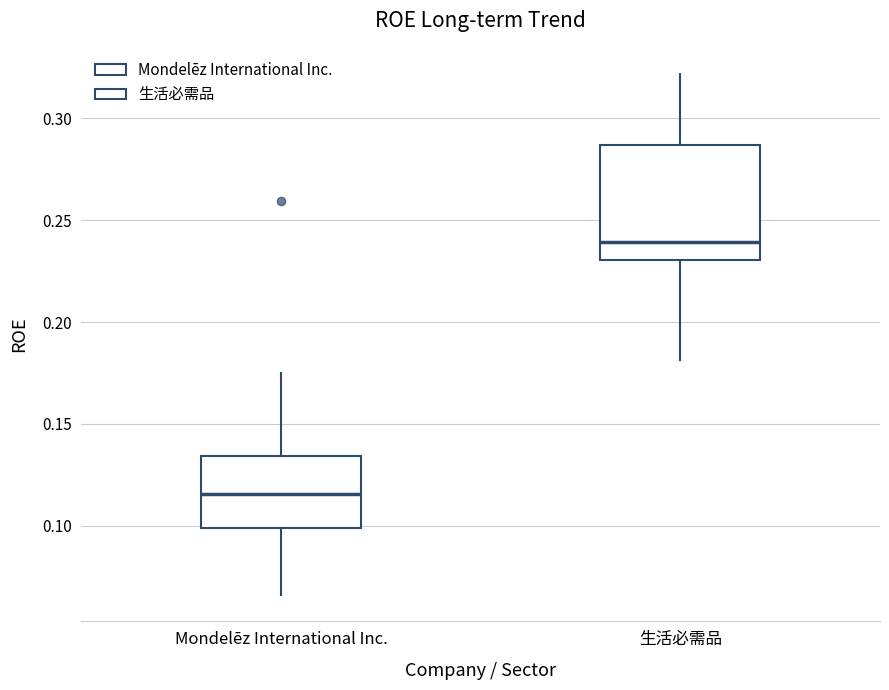

Comparing the boxes themselves (not the whiskers), which one is the tallest?

生活必需品